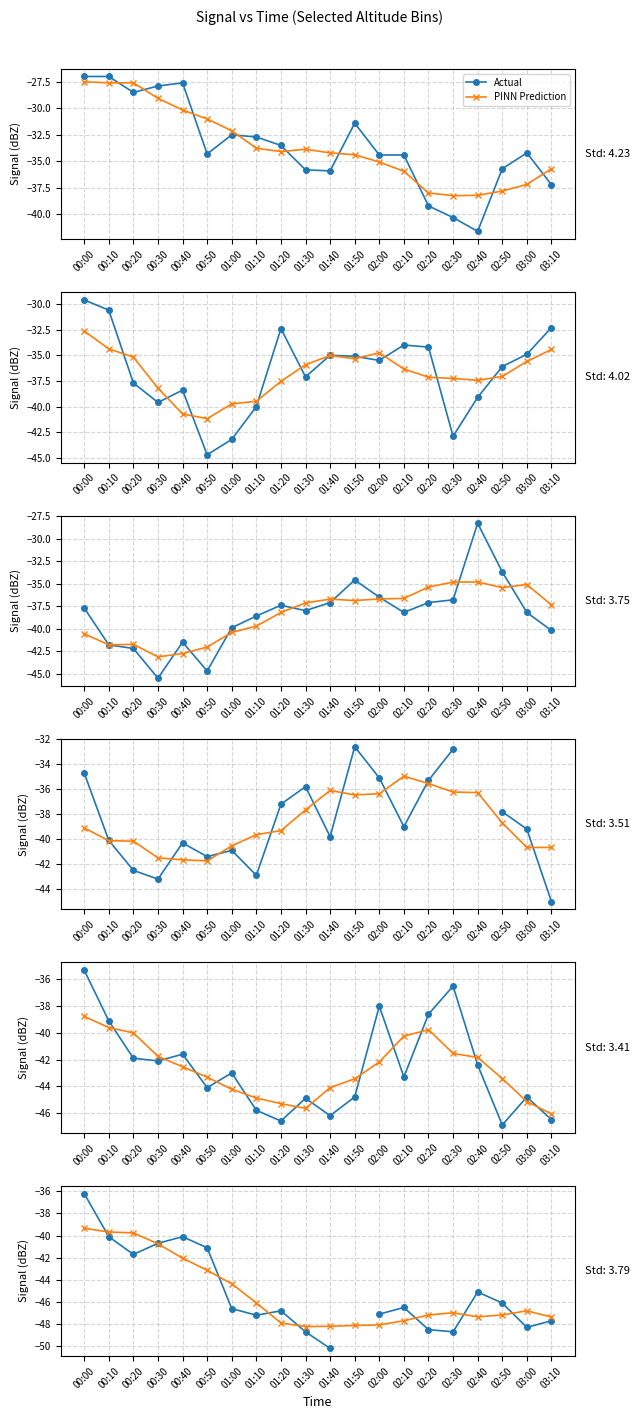

What is the spread (max minus min) of values at 00:00?

3.1